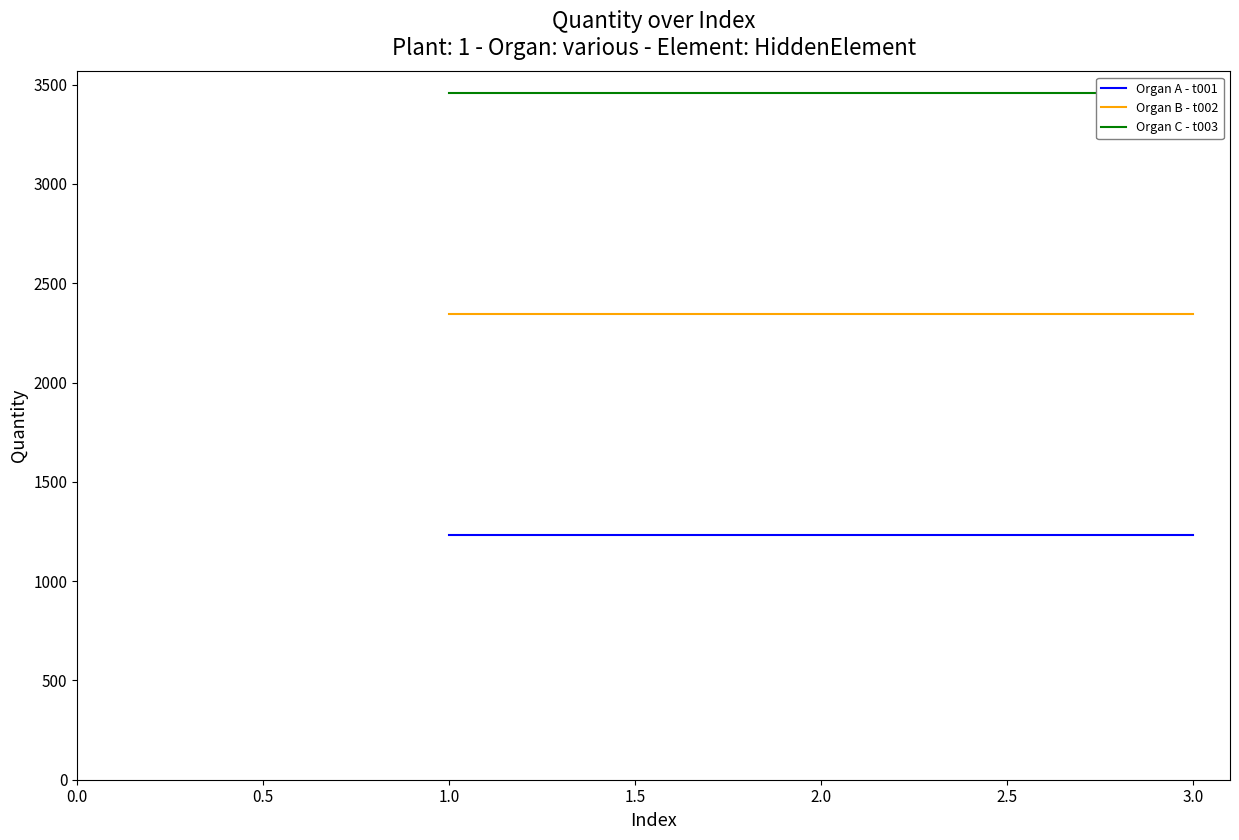

What is the maximum value for Organ B - t002?

2345